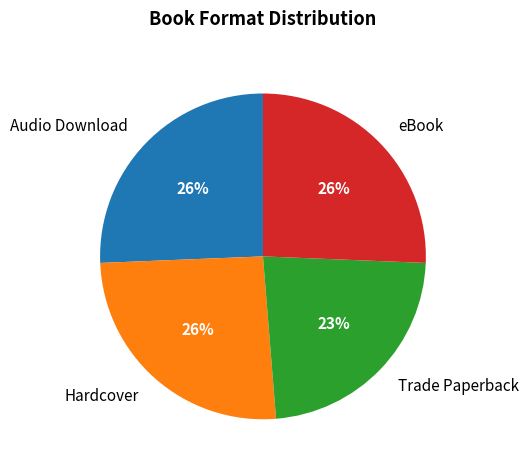

To the nearest percent, what percentage of the pie is Hardcover?

26%